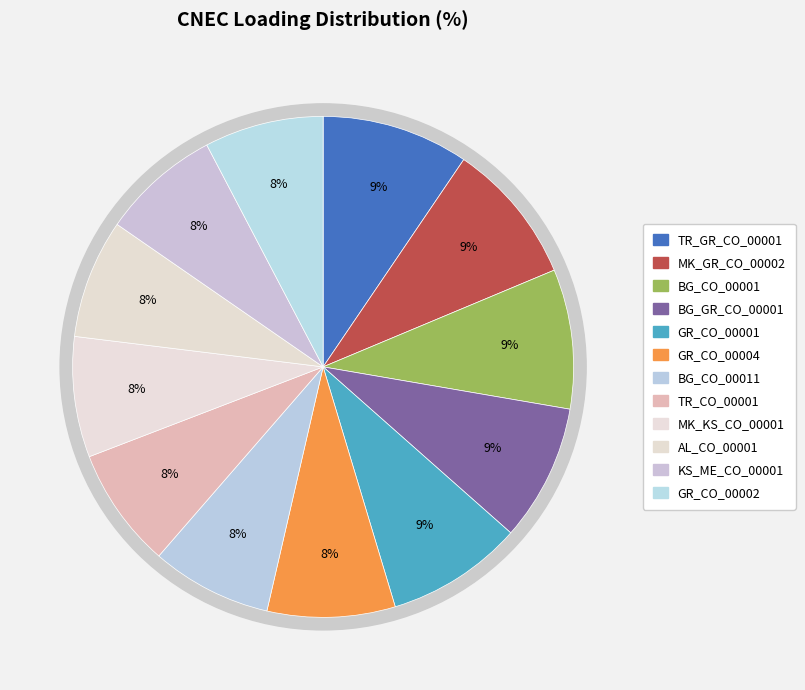

Count the number of slices in the pie.

12